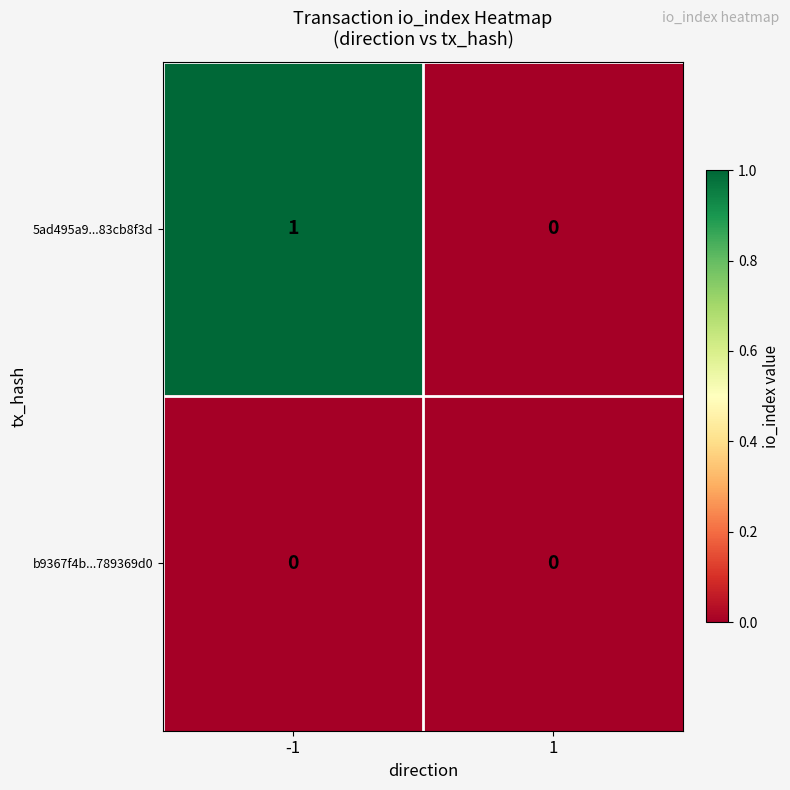

Rank the series by their maximum value, from lowest to highest.

b9367f4b...789369d0, 5ad495a9...83cb8f3d